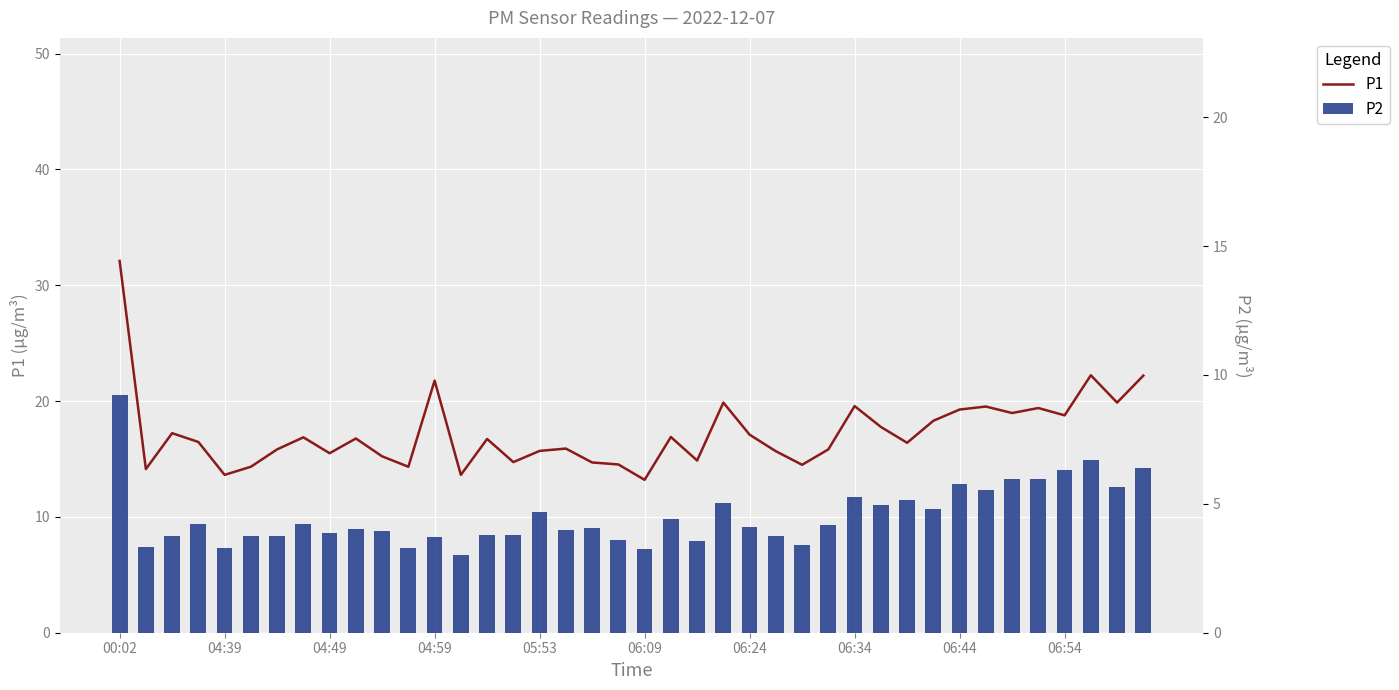

What is the lowest value of the P1 series?

13.2